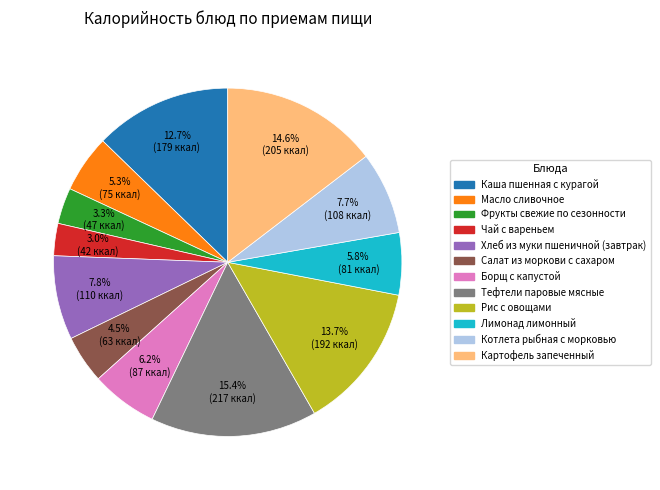

Which slice is the largest?

Тефтели паровые мясные